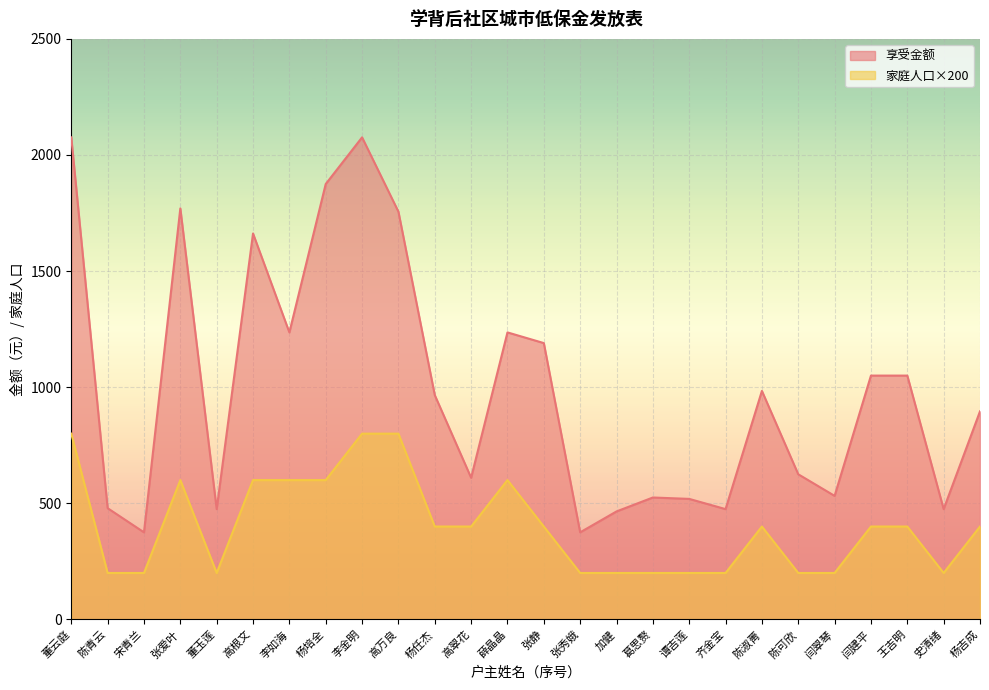

What is the difference between the 享受金额 values at 张秀娥 and 史清绪?

100